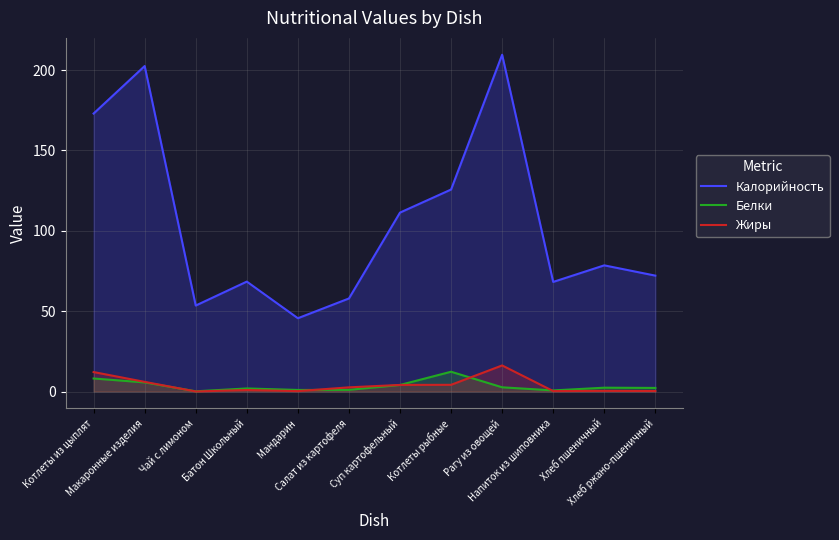

What is the highest value of the Калорийность series?

209.6